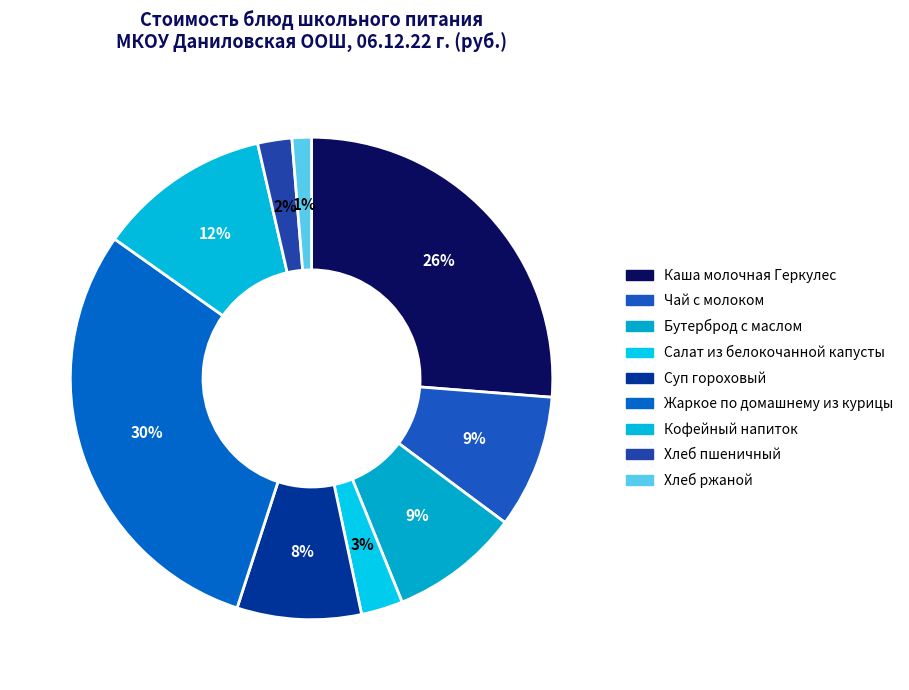

Between Жаркое по домашнему из курицы and Хлеб пшеничный, which is larger?

Жаркое по домашнему из курицы